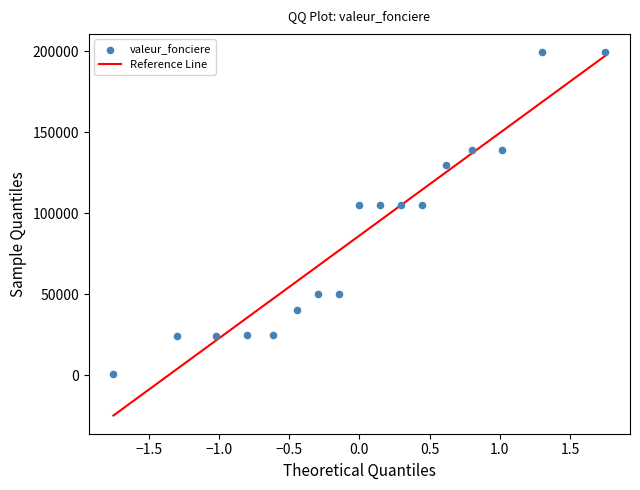

What is the range of Y values (max minus min)?

199000